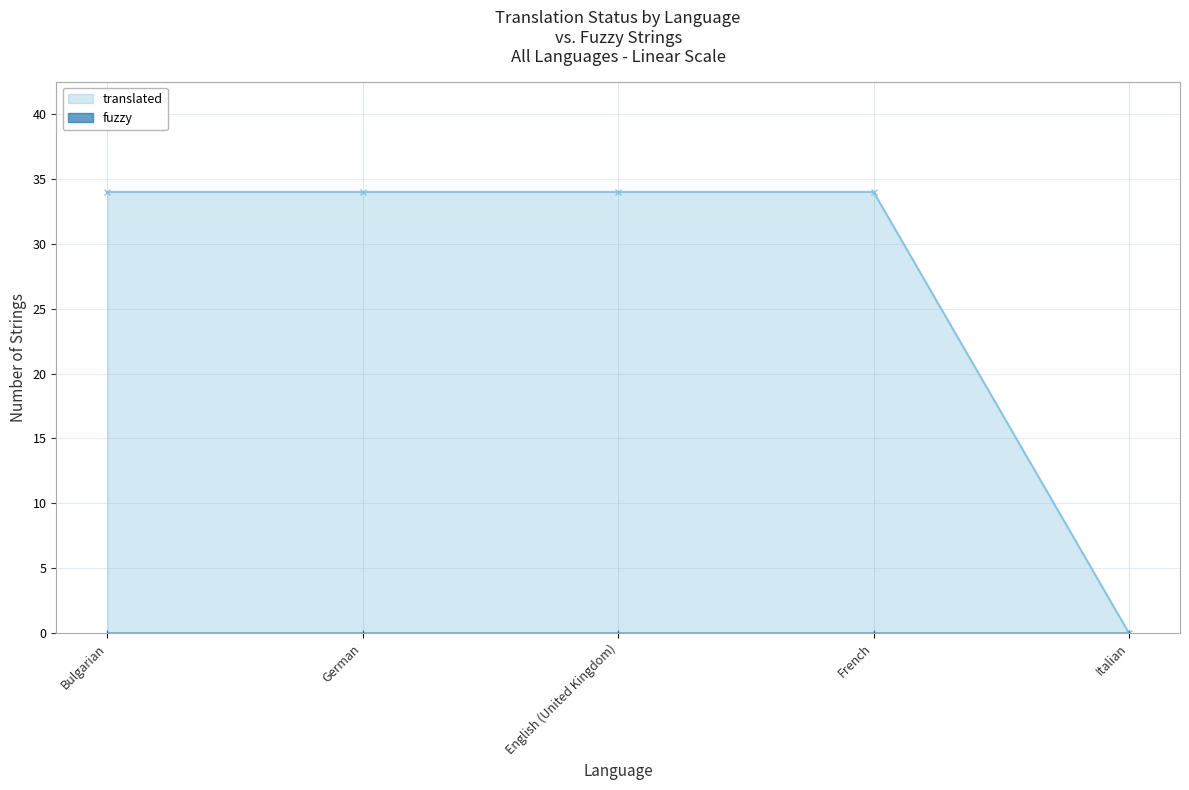

Where is the data nearest to the value 17?

Bulgarian